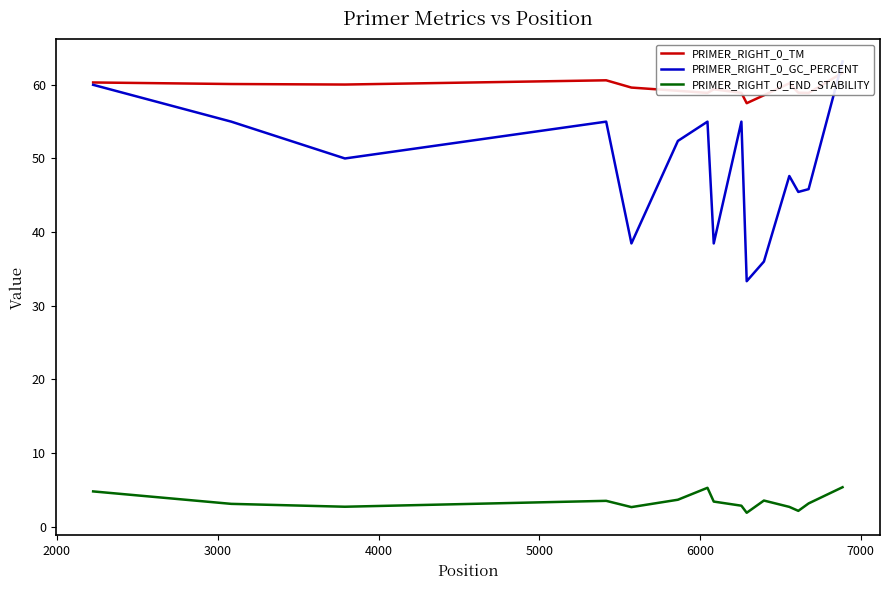

How many data points in PRIMER_RIGHT_0_TM are less than 59?

6